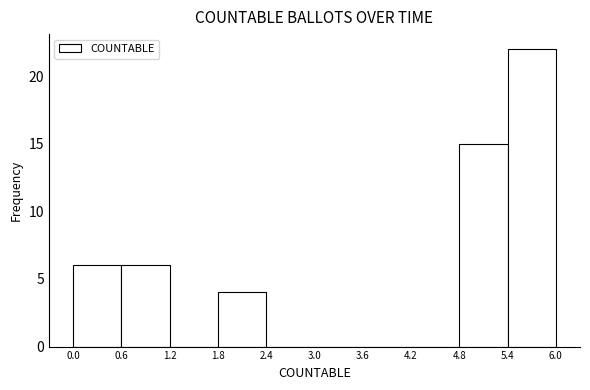

Which range on the x-axis has the tallest bar?

5.4 to 6.0